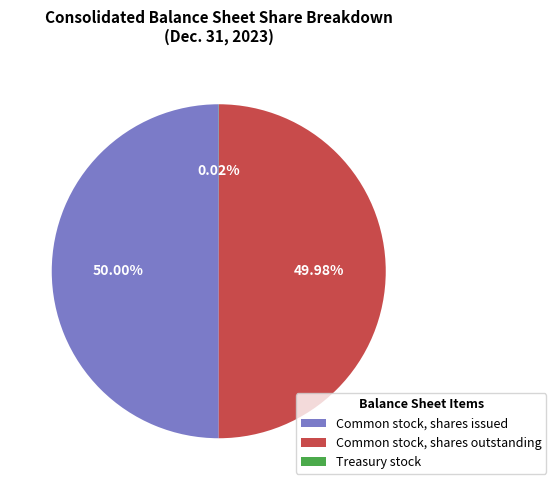

Combined, do Common stock, shares issued and Common stock, shares outstanding account for over 50%?

Yes